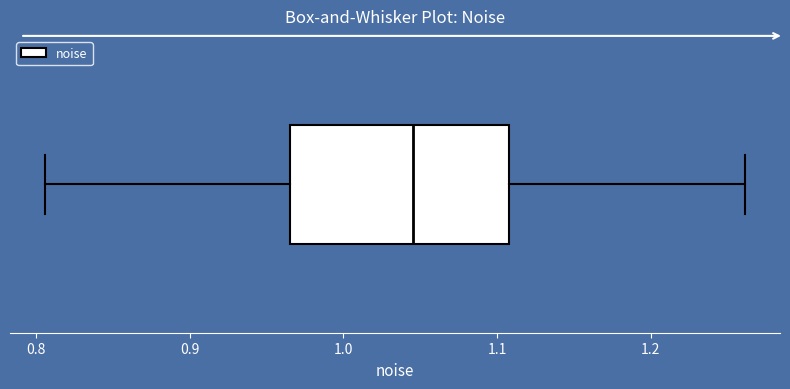

Where does the left whisker of the box end on the x-axis? The values are not printed on the chart, so give them approximately, as read against the axis.

0.81